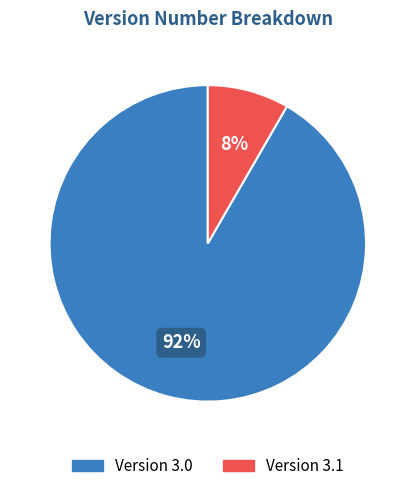

Is there a majority slice in this chart?

Yes